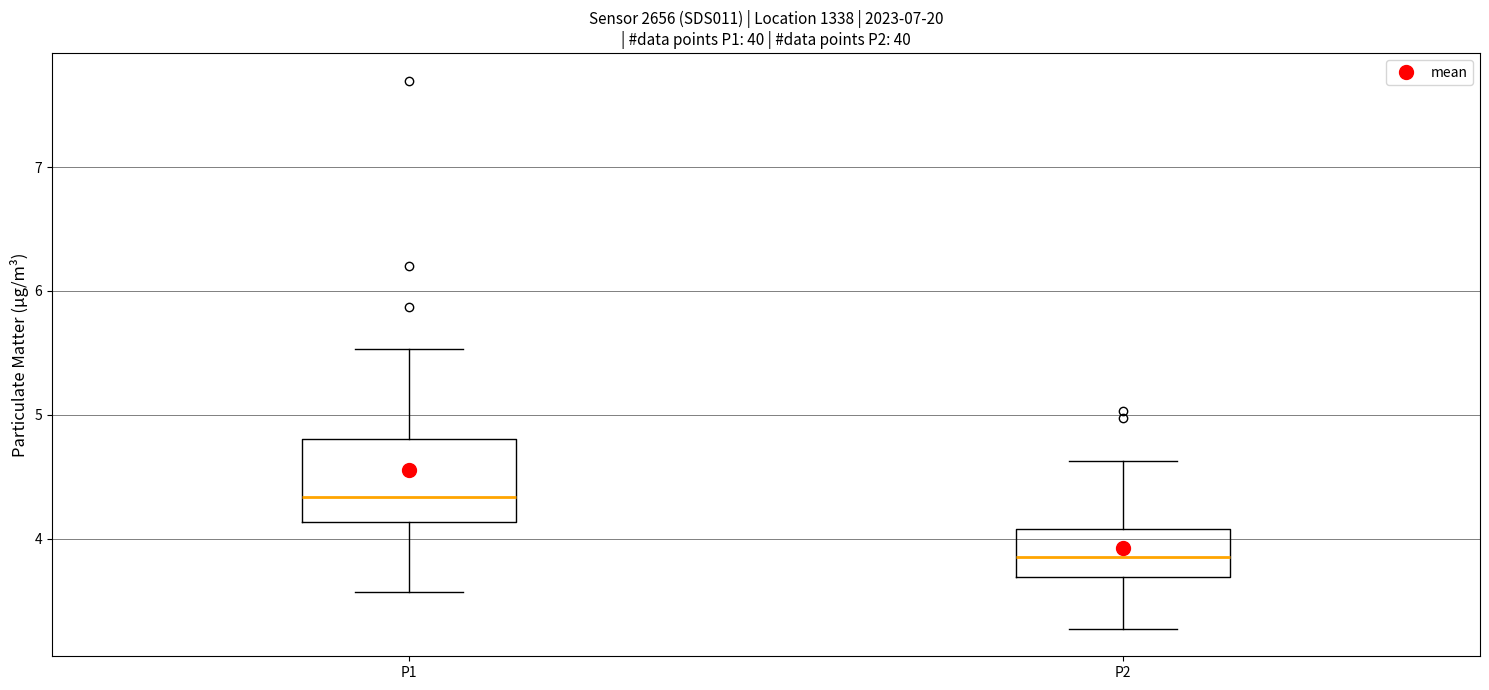

Which box has the highest median line?

P1